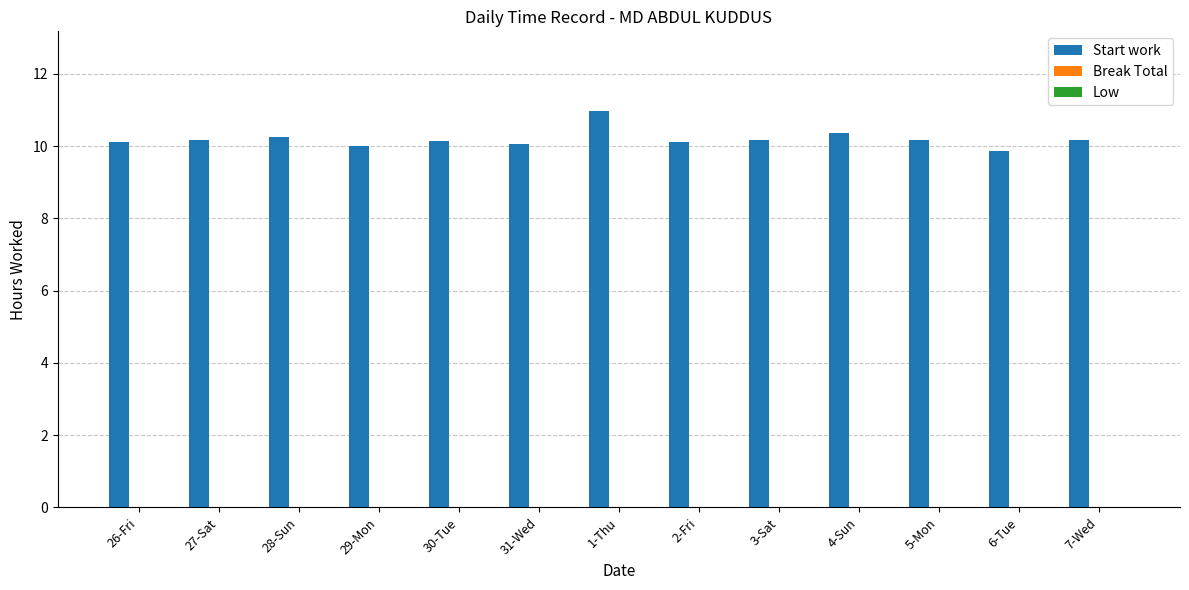

What position from the right is 27-Sat?

12